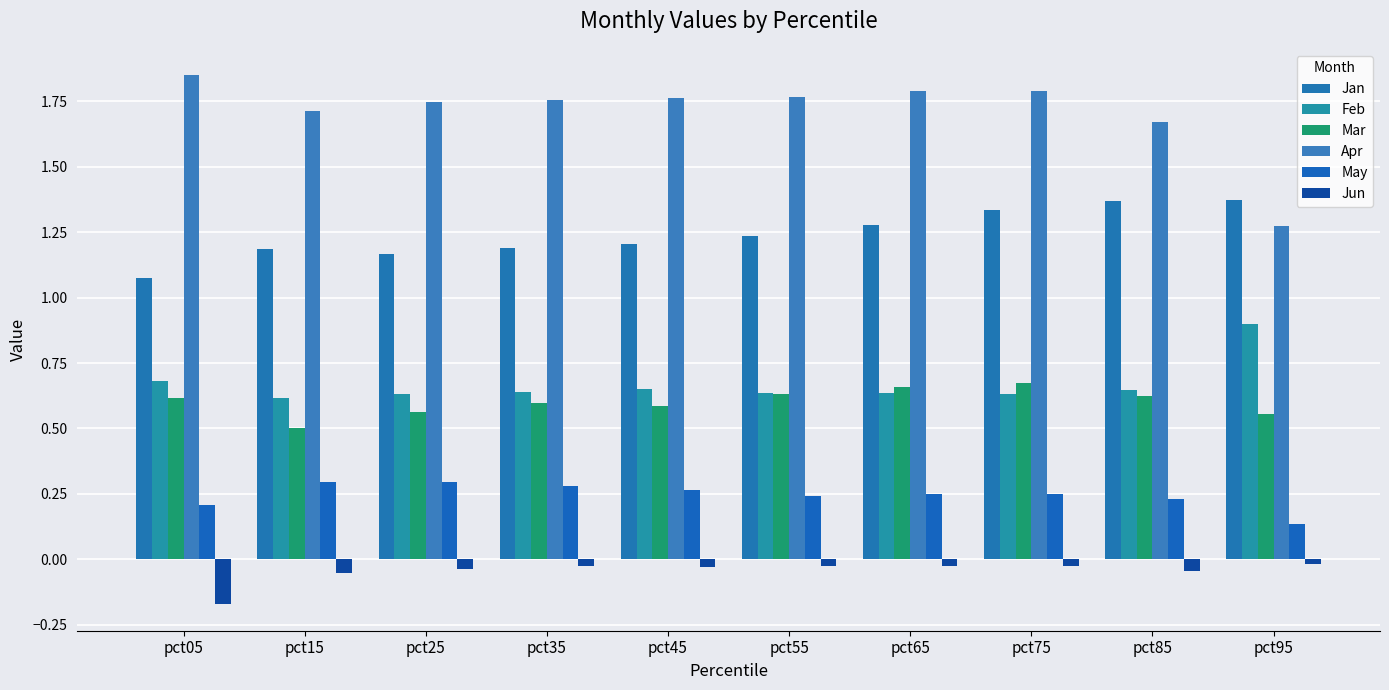

The Mar series shows 0.9 at pct05. True or false?

False